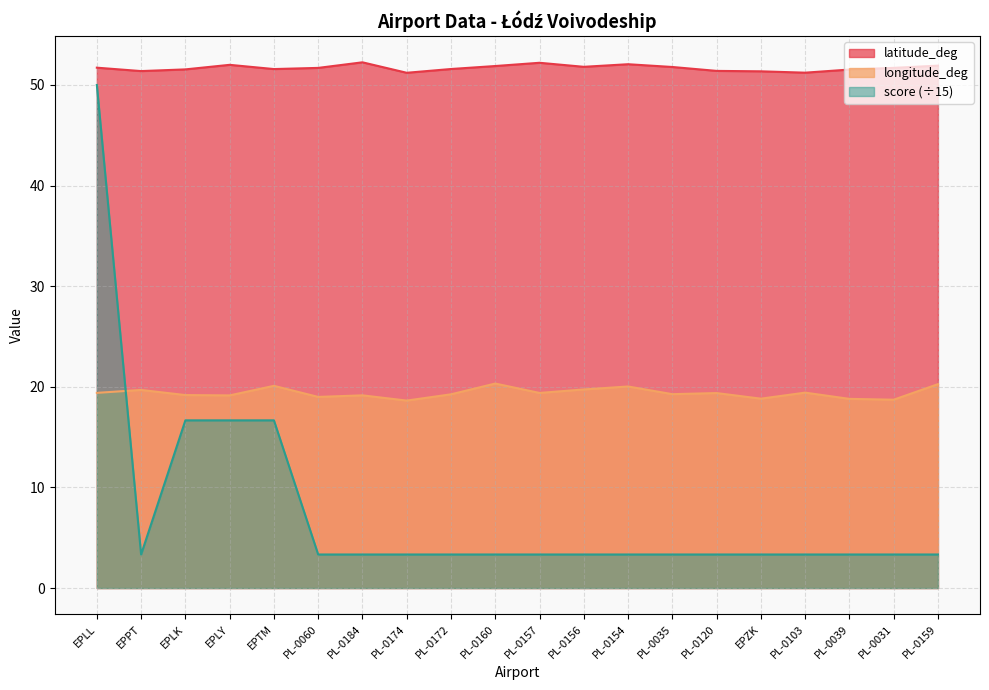

What is the difference between the highest and lowest values at PL-0060?

48.4